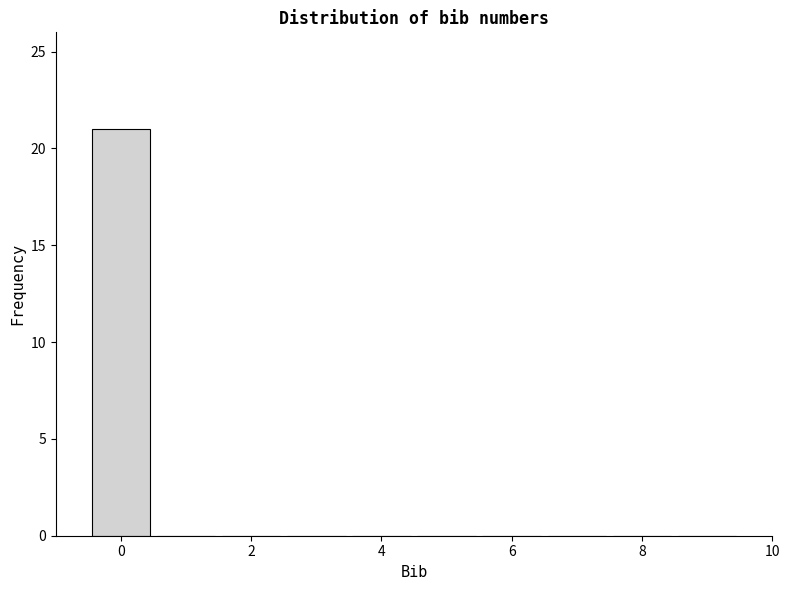

How tall is the bar that spans -0.5 to 0.5 on the x-axis? Neither the bar edges nor the heights are printed on the chart, so give them approximately, as read against the axes.

21